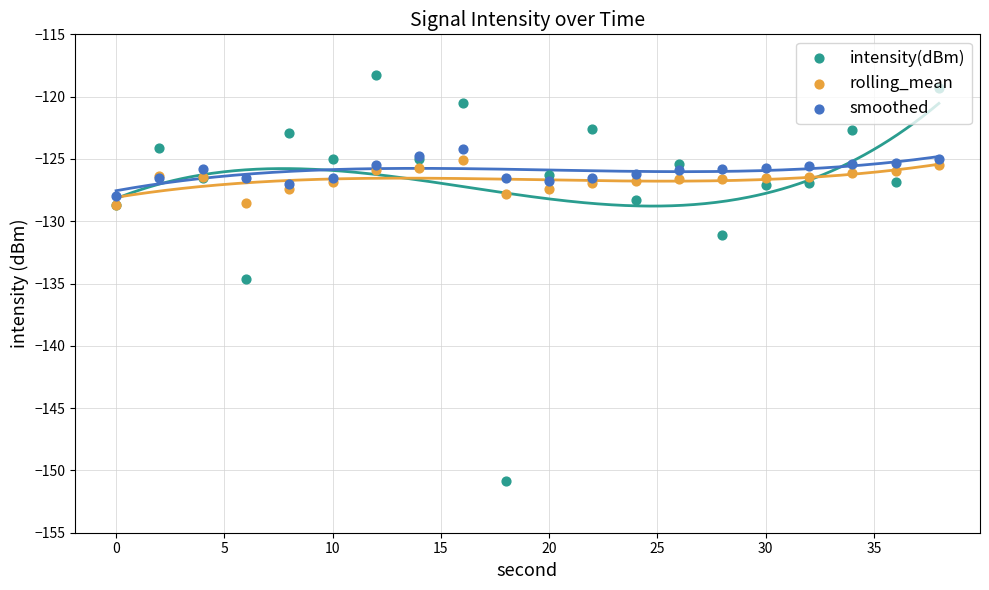

At how many categories does at least one series exceed -128?

19